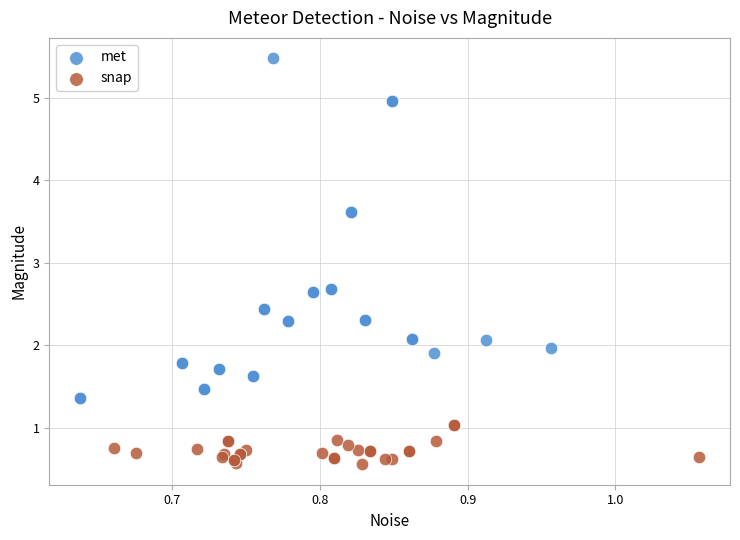

Which series contains the highest Y value?

met